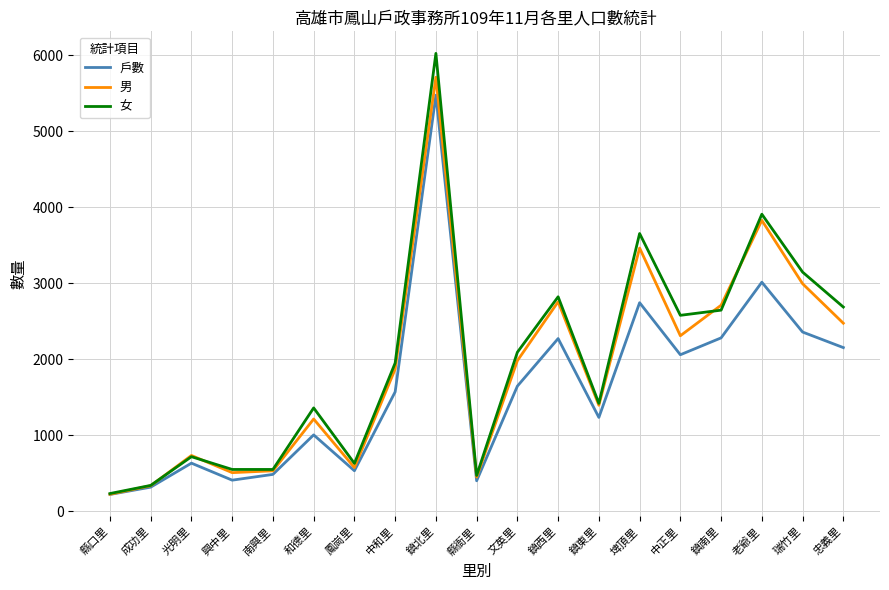

True or false: 女 has a value of 548 at 南興里.

True